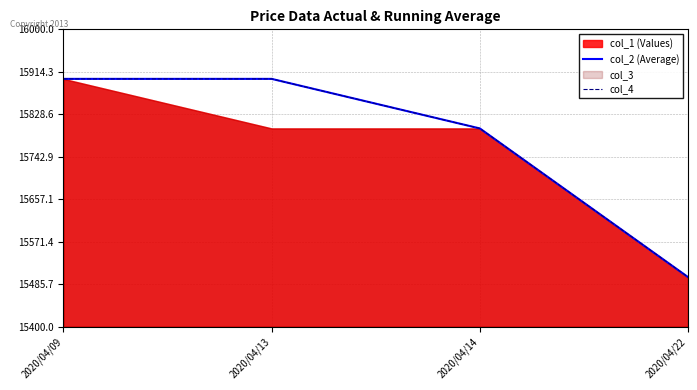

What is the total value across all series at 2020/04/13?

31800